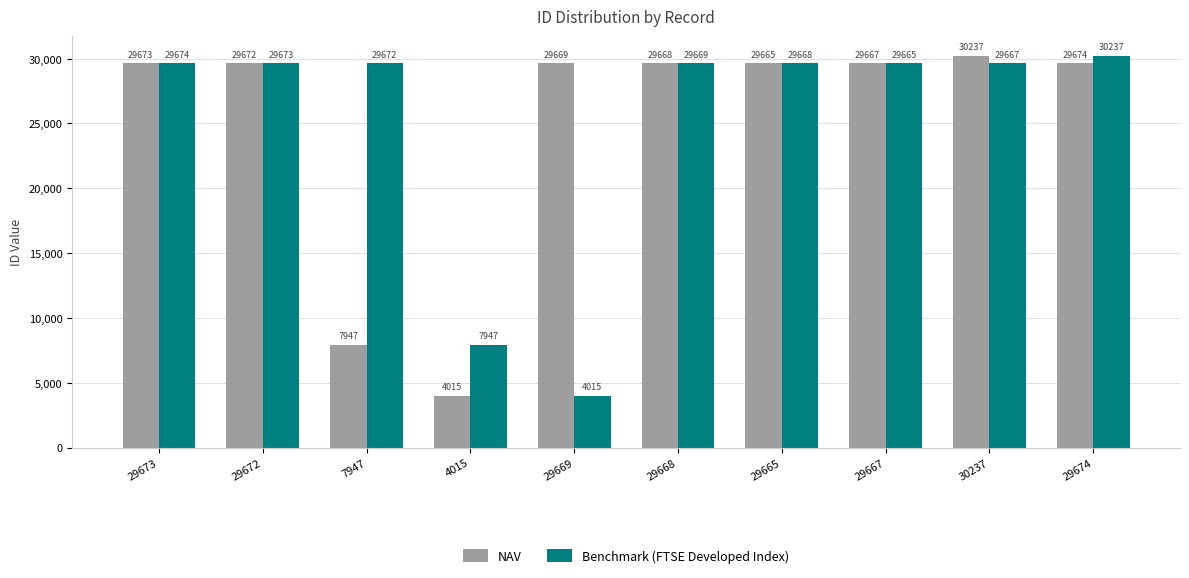

How many distinct data groups are displayed?

2